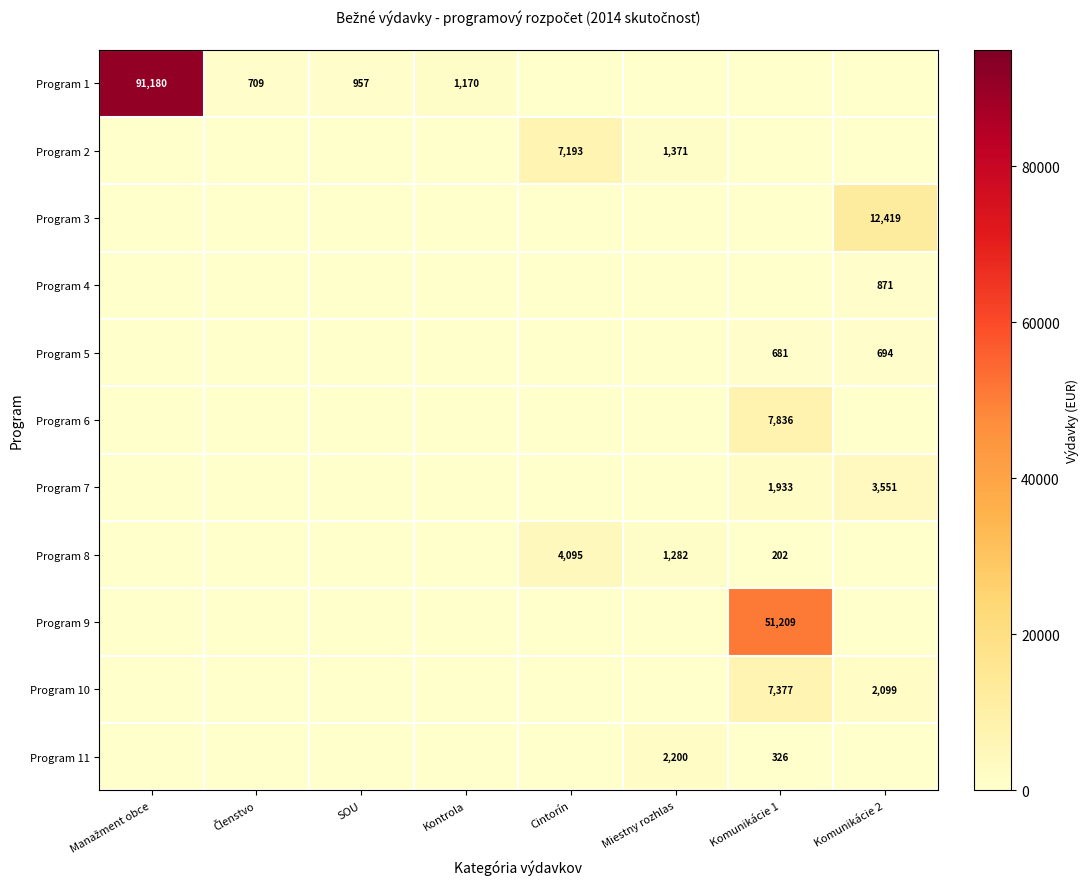

The Program 1 series shows 2025 at Kontrola. True or false?

False